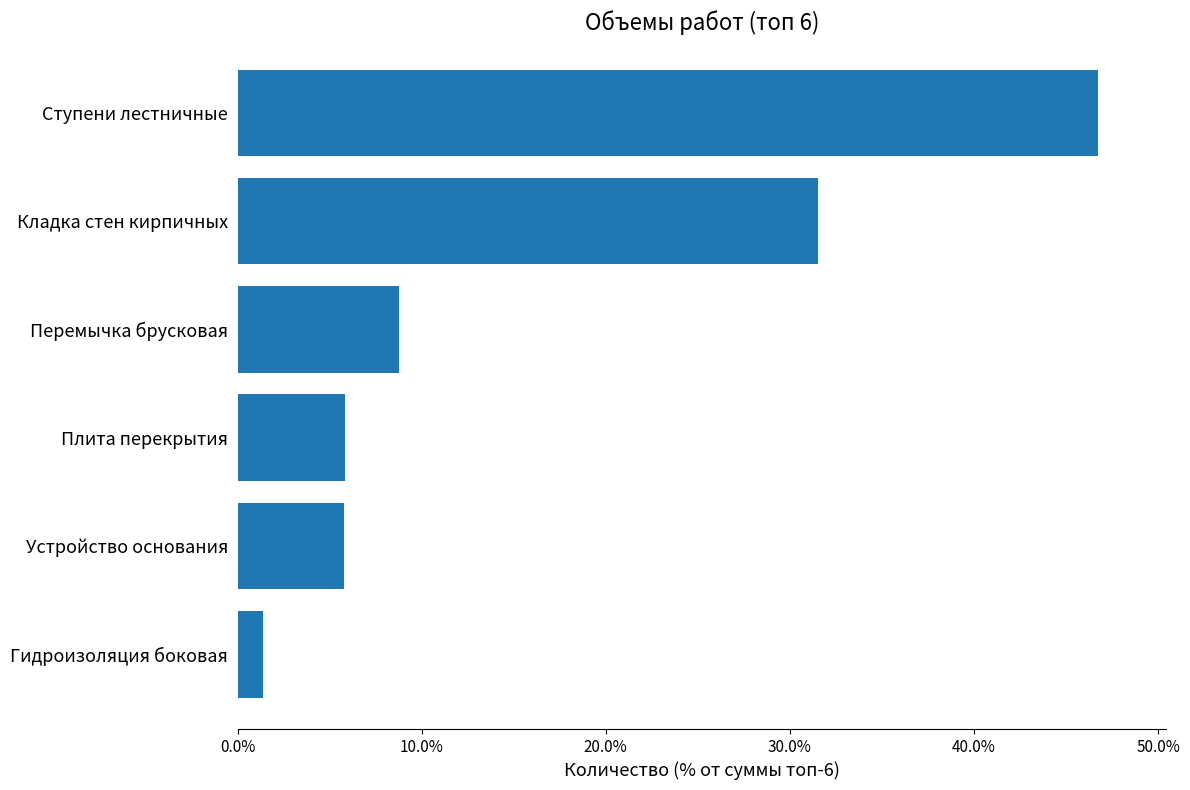

Which has a higher value, Перемычка брусковая or Гидроизоляция боковая?

Перемычка брусковая